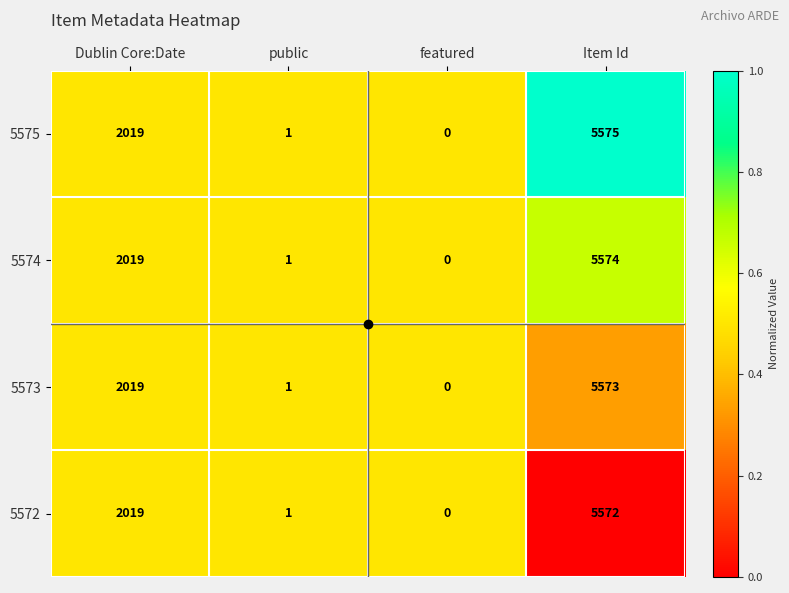

Is it true that 5572 equals 1 at public?

True